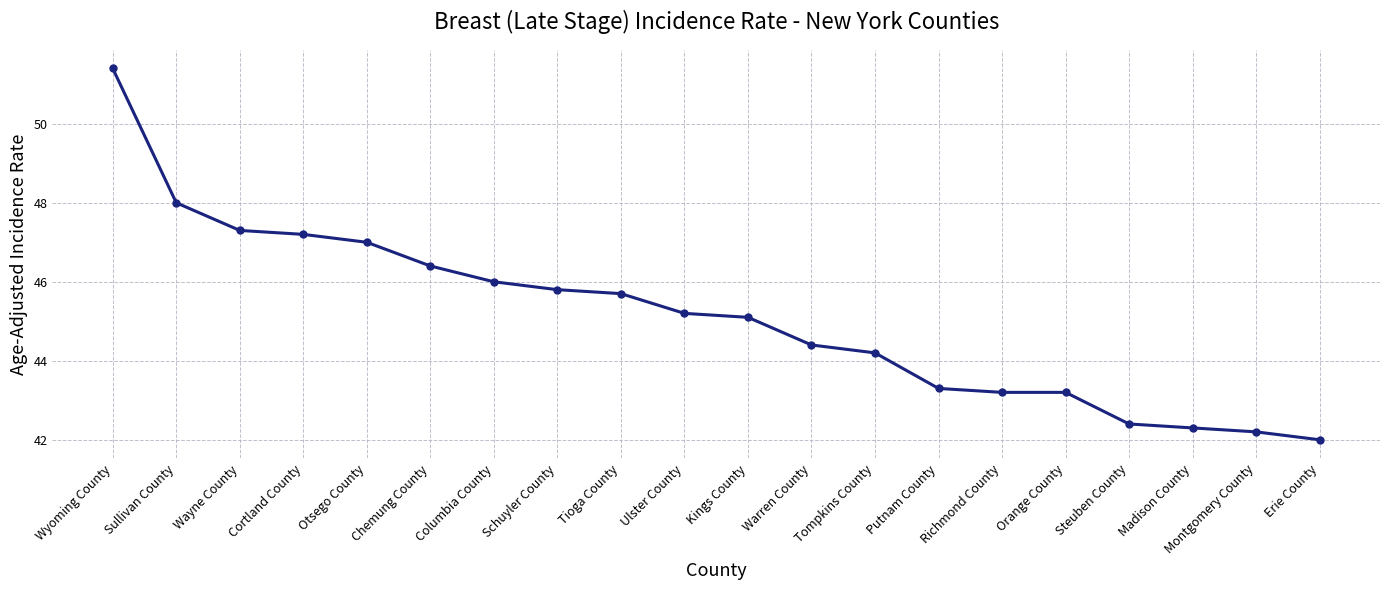

At which category does the chart reach its minimum across all series?

Erie County